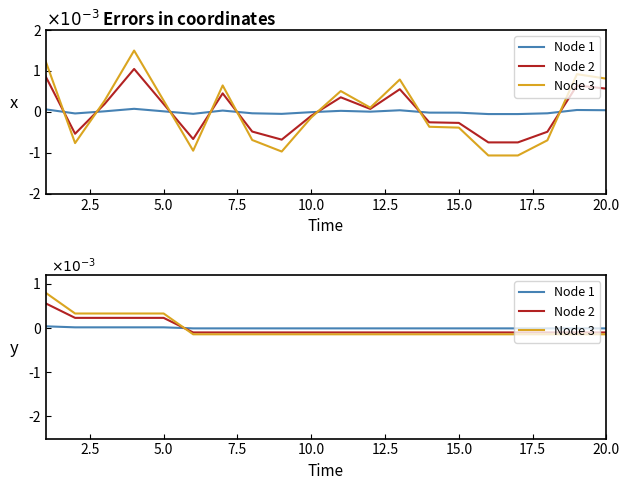

After their last crossing, which series has the higher values: Node 2 or Node 1?

Node 1